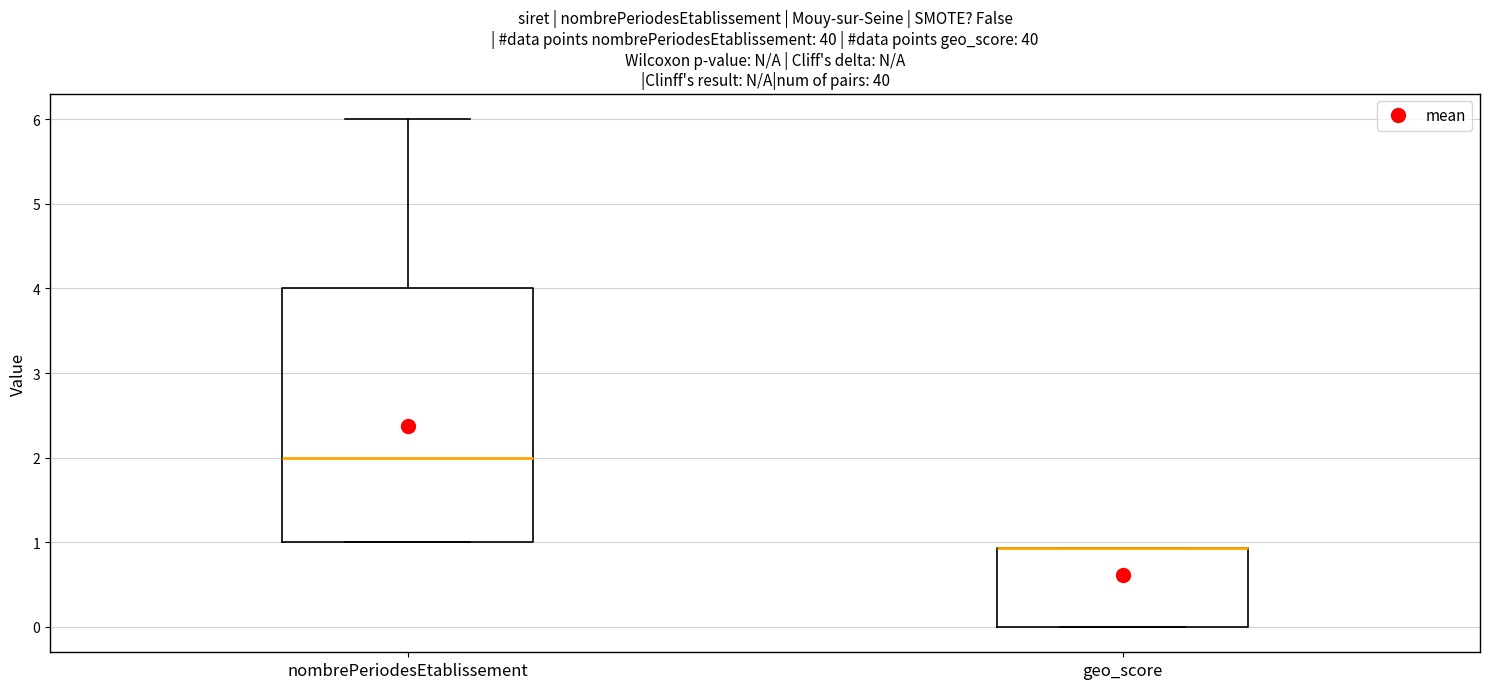

Reading left to right, read every box against the y-axis: the position of its median line, the range the box covers, and the ends of its whiskers. The values are not printed on the chart, so give them approximately, as read against the axis.

nombrePeriodesEtablissement: median 2.0, box 1.0 to 4.0, whiskers 1.0 to 6.0
geo_score: median 0.9 (drawn on the box's upper edge), box 0.0 to 0.9, whiskers 0.0 to 0.9